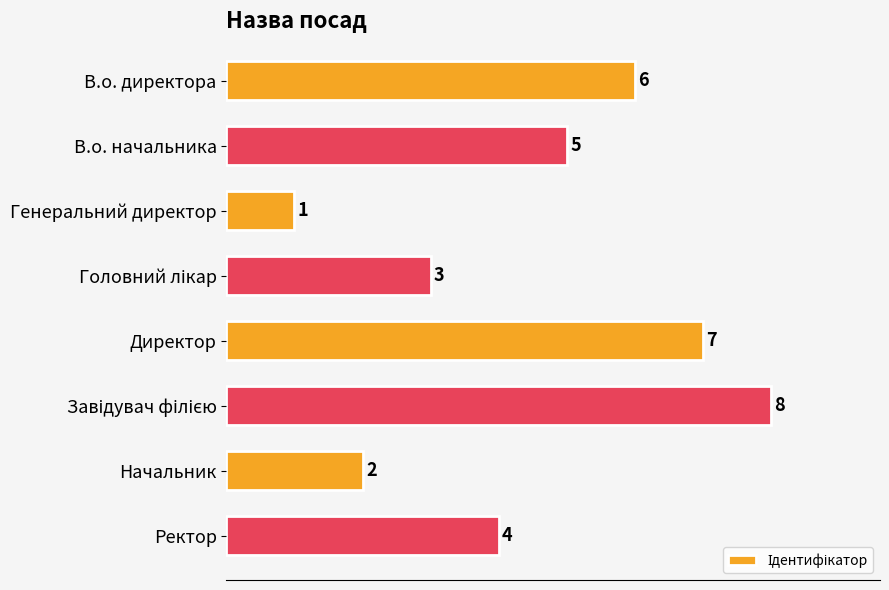

Approximately how many times larger is the value at Начальник compared to В.о. начальника?

0.4